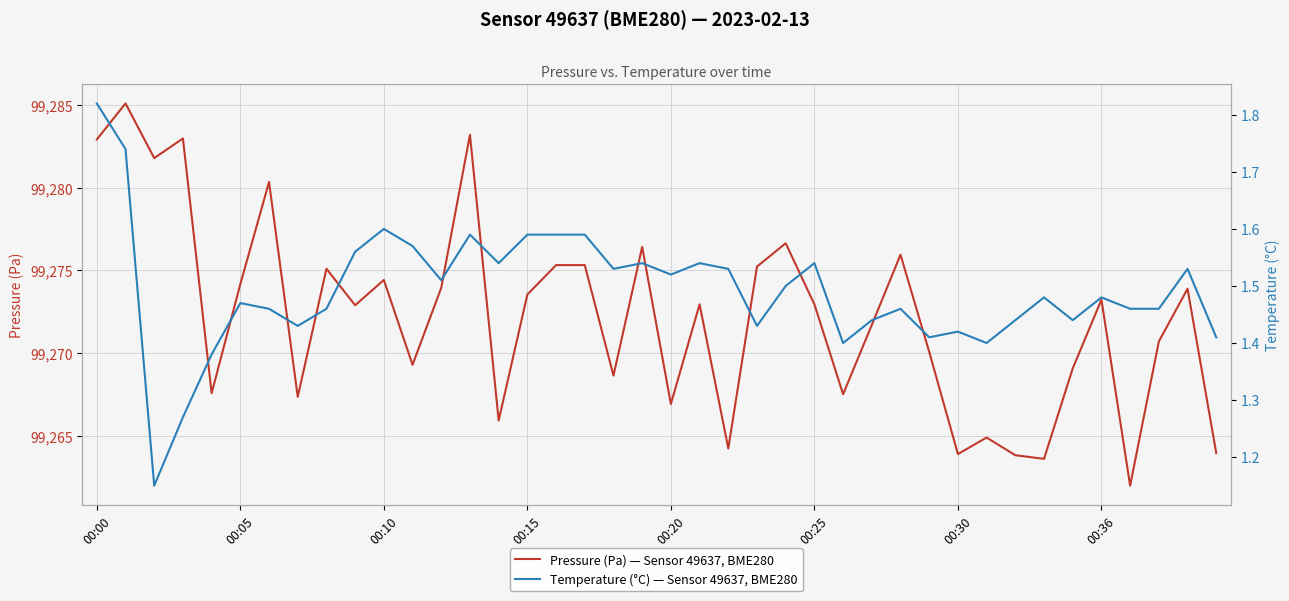

What is the label of the 13th point from the right?

27